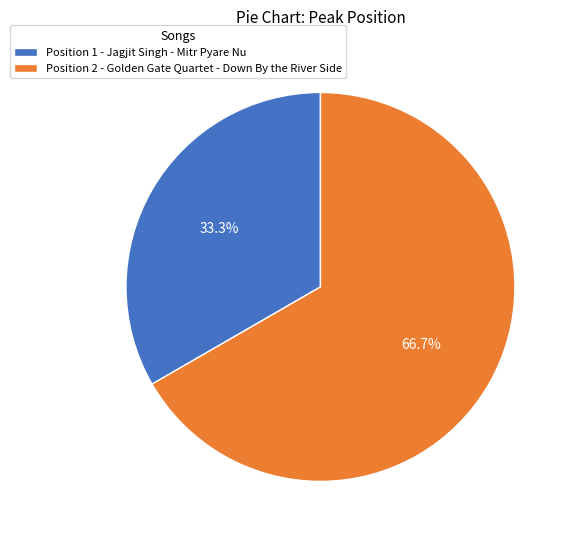

What is the largest slice in the pie chart?

Position 2 - Golden Gate Quartet - Down By the River Side